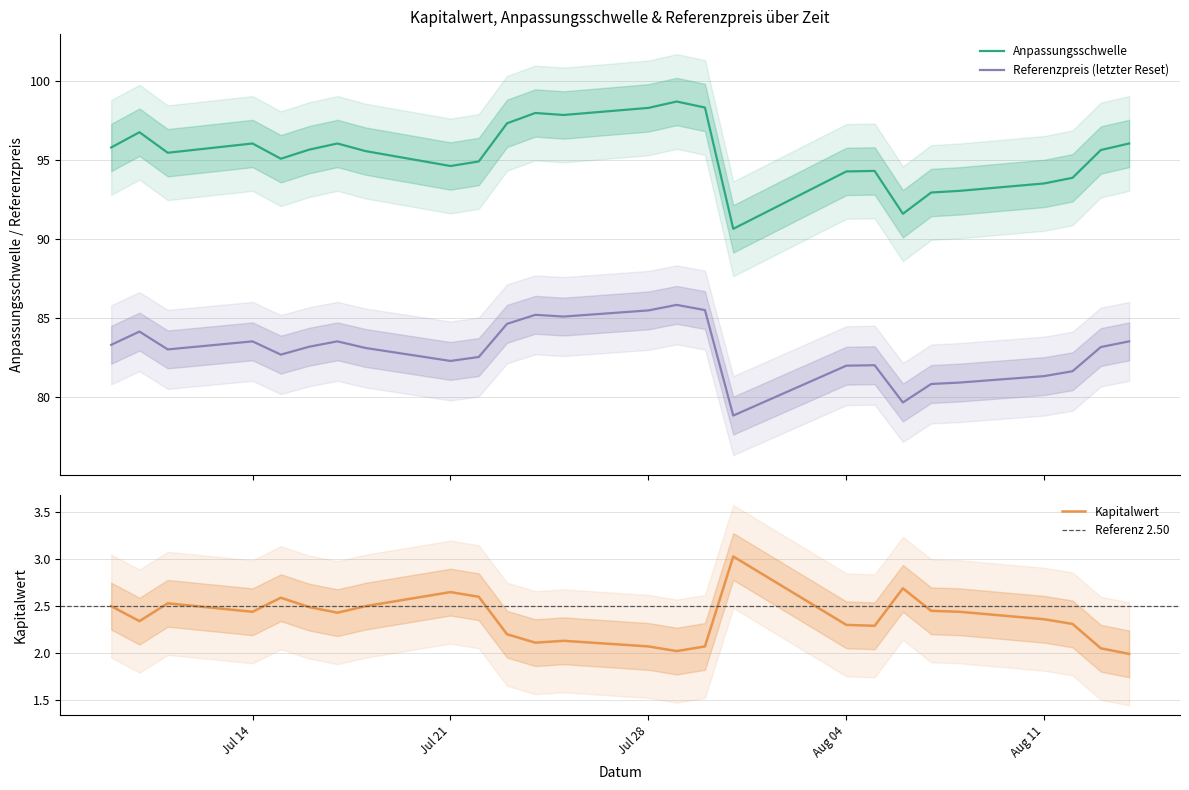

How many data points in Referenzpreis are less than 83?

11